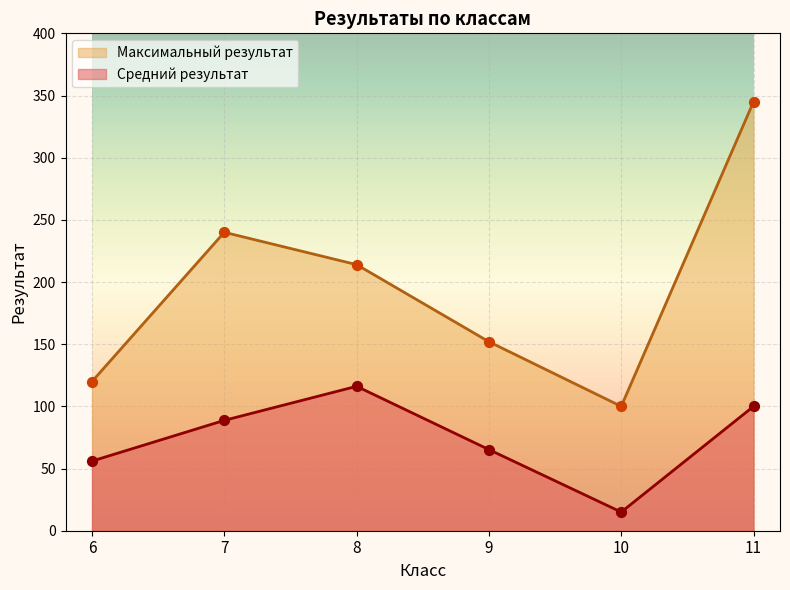

What are all the series names shown in the legend?

Максимальный результат, Средний результат